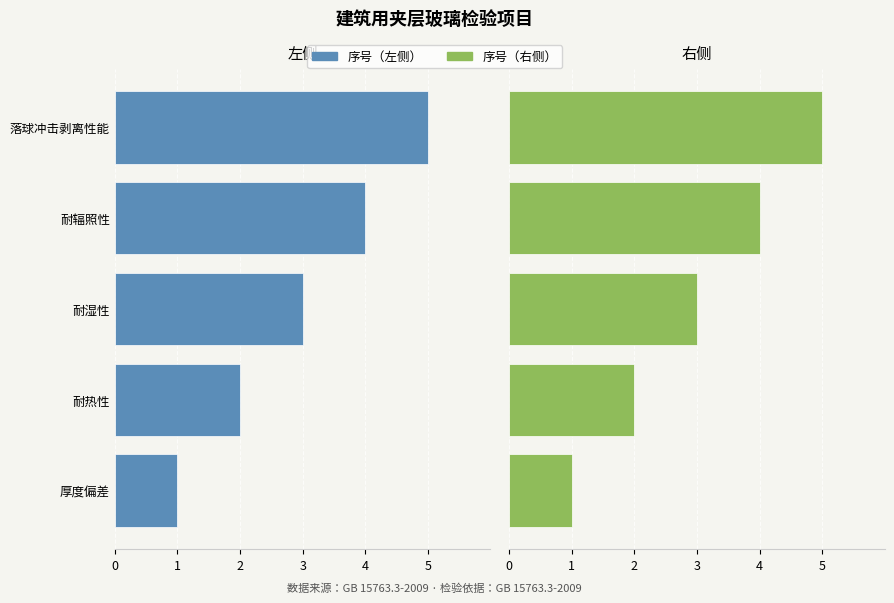

At 厚度偏差, list the series in order from largest to smallest.

序号（右）, 序号（左）